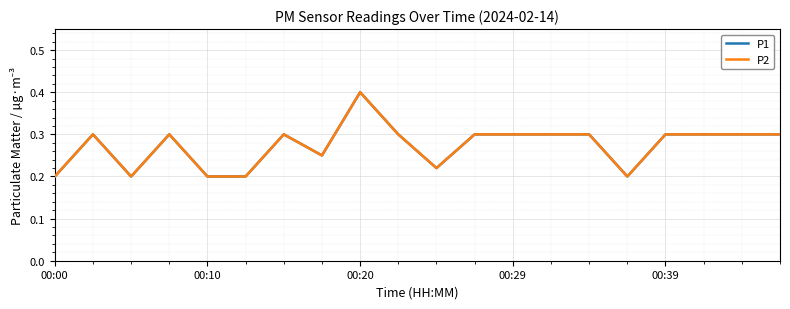

Is this an area chart (filled region under the line)?

No